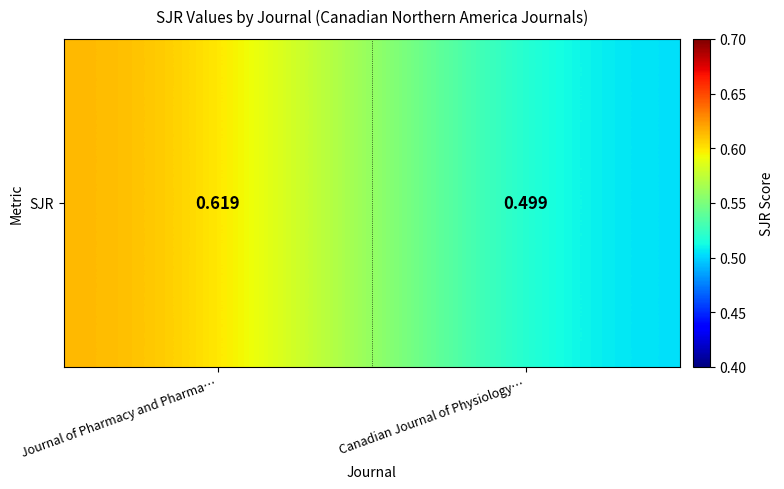

What is the smallest value displayed?

0.5